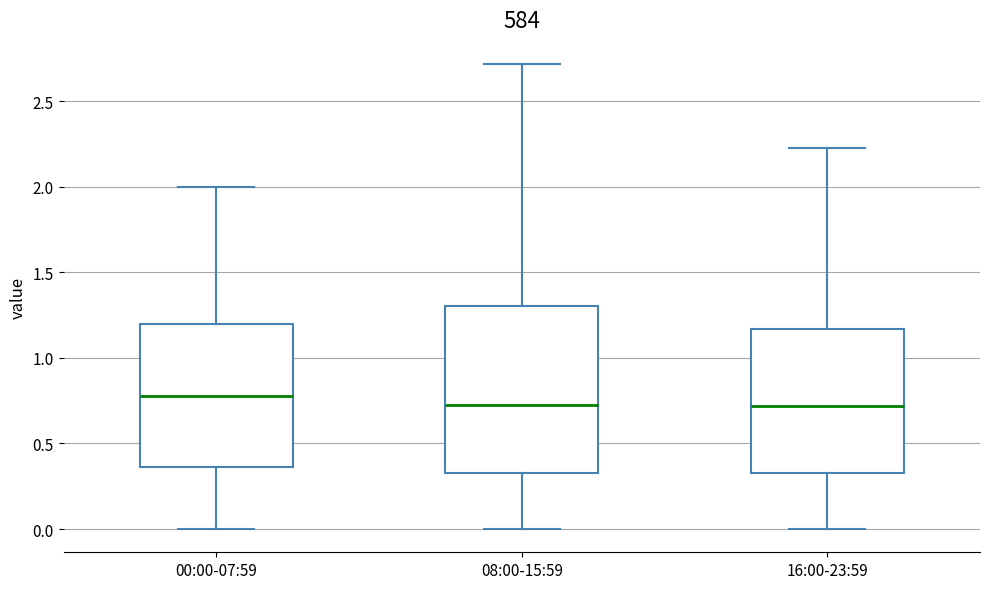

Reading left to right, transcribe this box plot: for each box, give where its median line is, the range the box spans, and where its two whiskers end, as read against the y-axis. The values are not printed on the chart, so give them approximately, as read against the axis.

00:00-07:59: median 0.80, box 0.35 to 1.20, whiskers 0.00 to 2.00
08:00-15:59: median 0.70, box 0.35 to 1.30, whiskers 0.00 to 2.70
16:00-23:59: median 0.70, box 0.35 to 1.15, whiskers 0.00 to 2.25